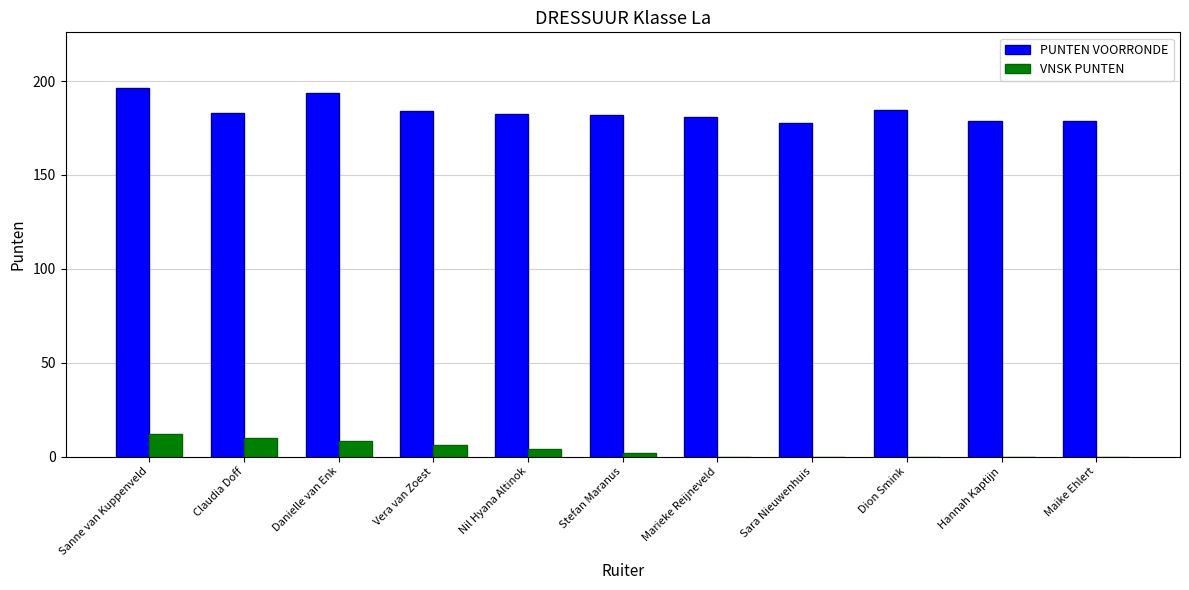

What is the maximum value for PUNTEN VOORRONDE?

196.5